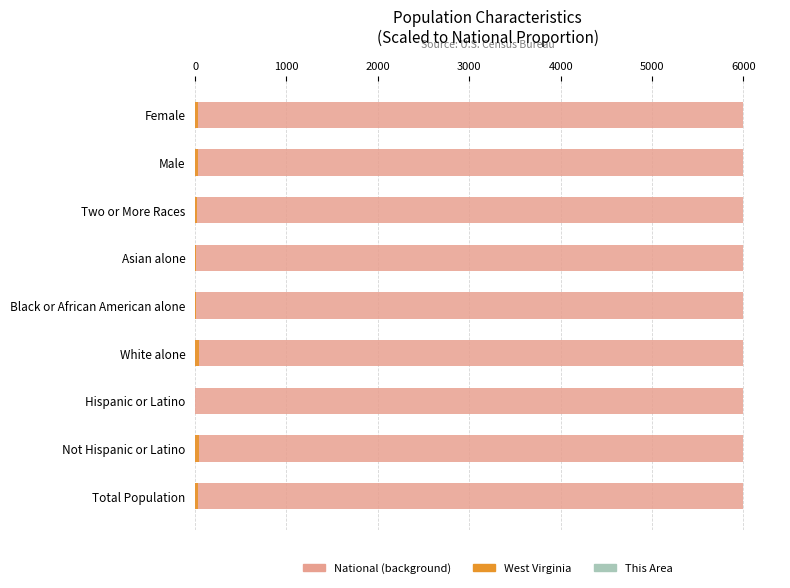

How many groups of bars are there?

9